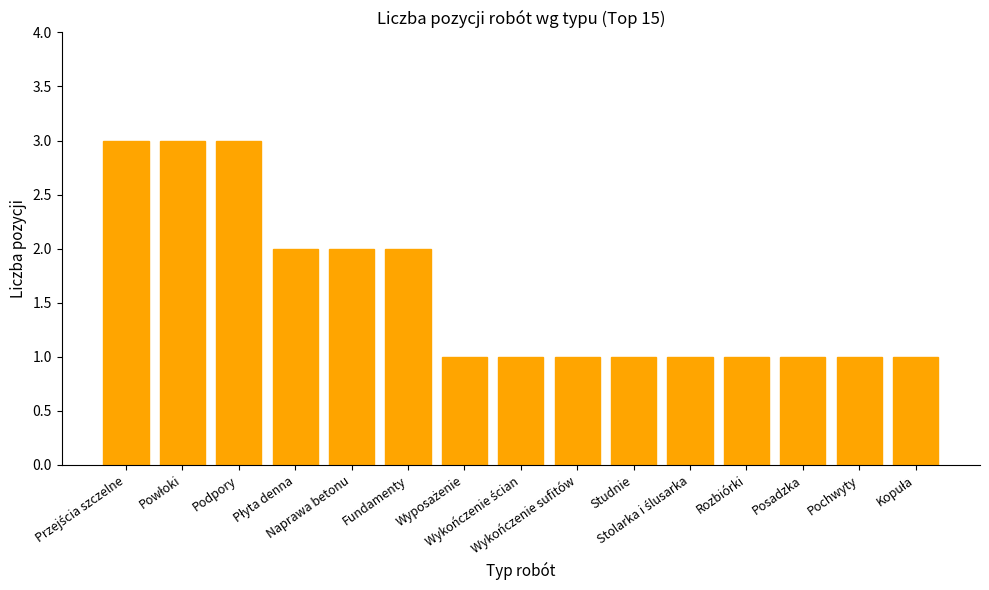

What is the greatest value displayed?

3